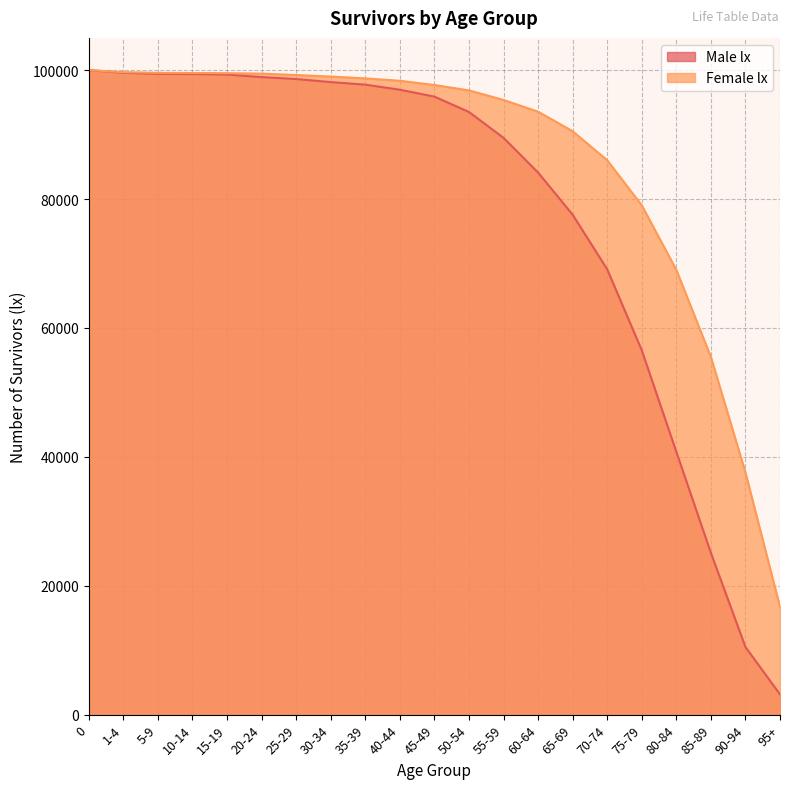

True or false: Male lx and Female lx cross at least once.

False